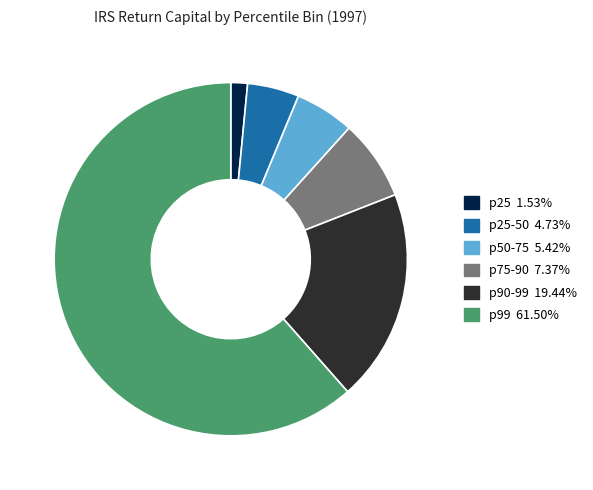

Does any single category account for the majority?

Yes